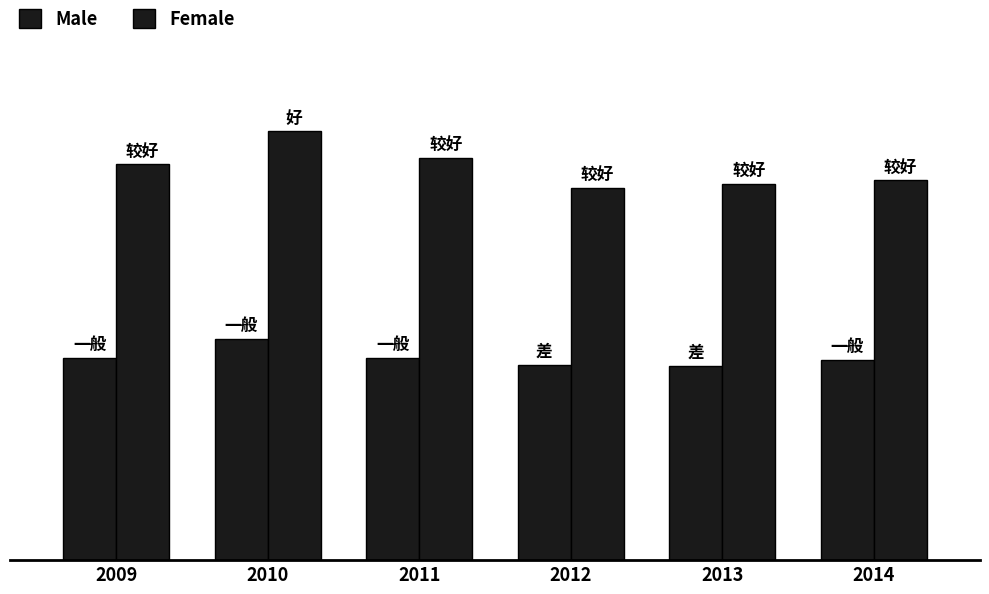

What is the value of the Female bar at the 4th from the left?

708.1